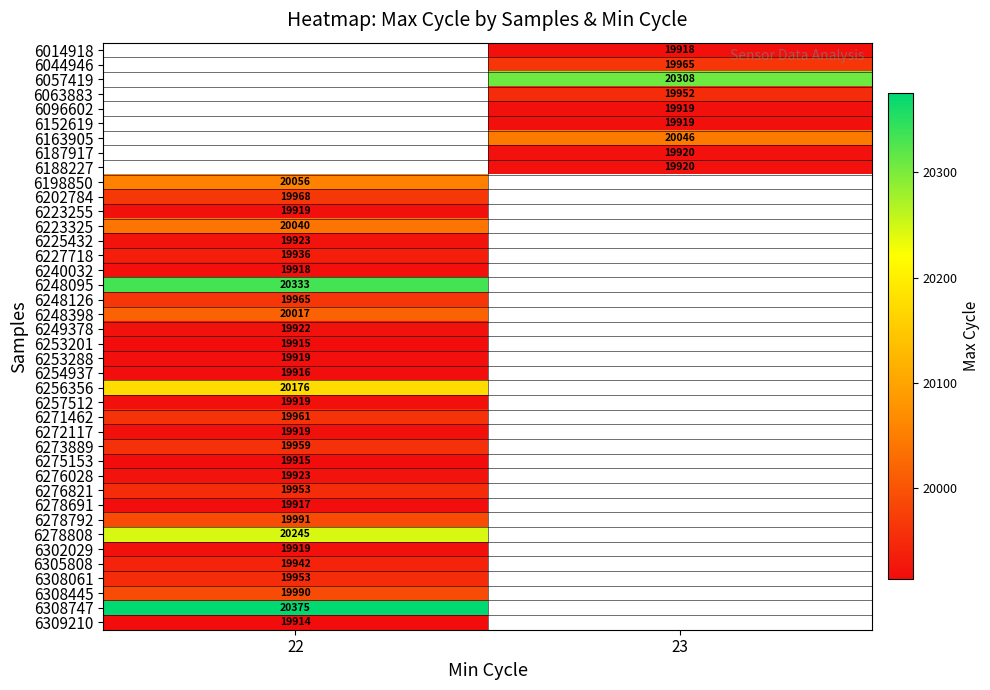

What is the difference between the highest and lowest values at 23?

390.0